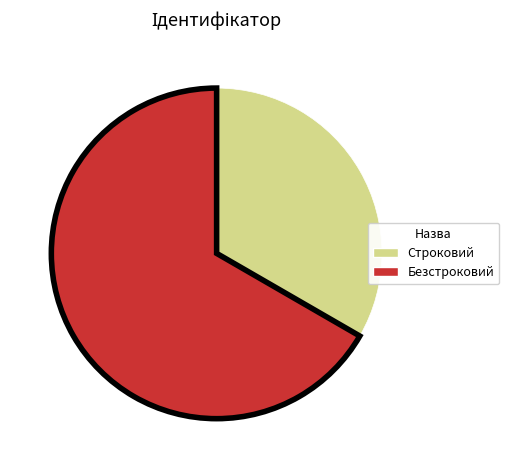

Do Безстроковий and Строковий together represent more than half of the pie?

Yes